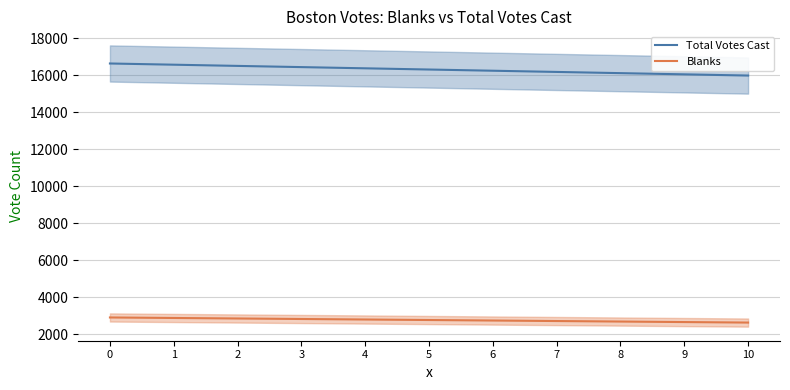

What is the value of the Blanks point at the 5th from the left?

2789.6